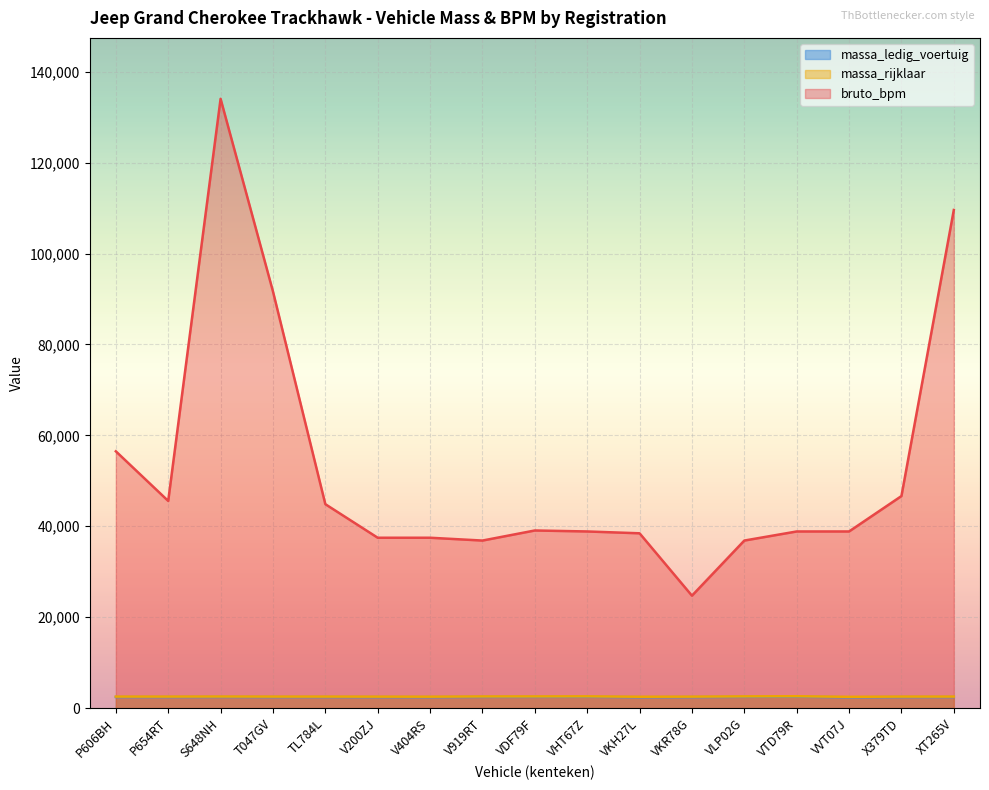

List the labels in order of bruto_bpm value, largest first.

S648NH, XT265V, T047GV, P606BH, X379TD, P654RT, TL784L, VDF79F, VHT67Z, VTD79R, VVT07J, VKH27L, V200ZJ, V404RS, V919RT, VLP02G, VKR78G